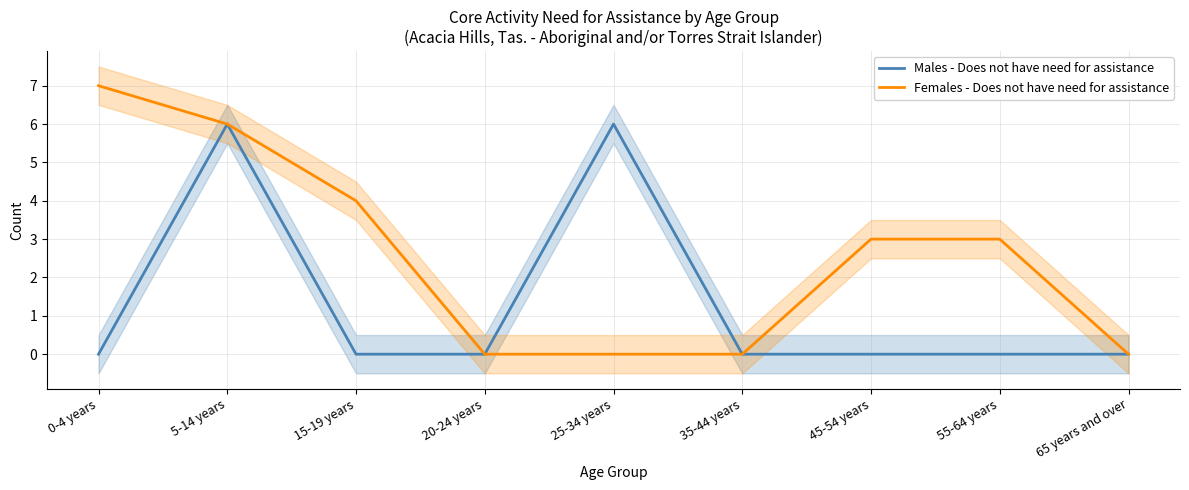

The Females - Does not have need for assistance series shows 4 at 15-19 years. True or false?

True